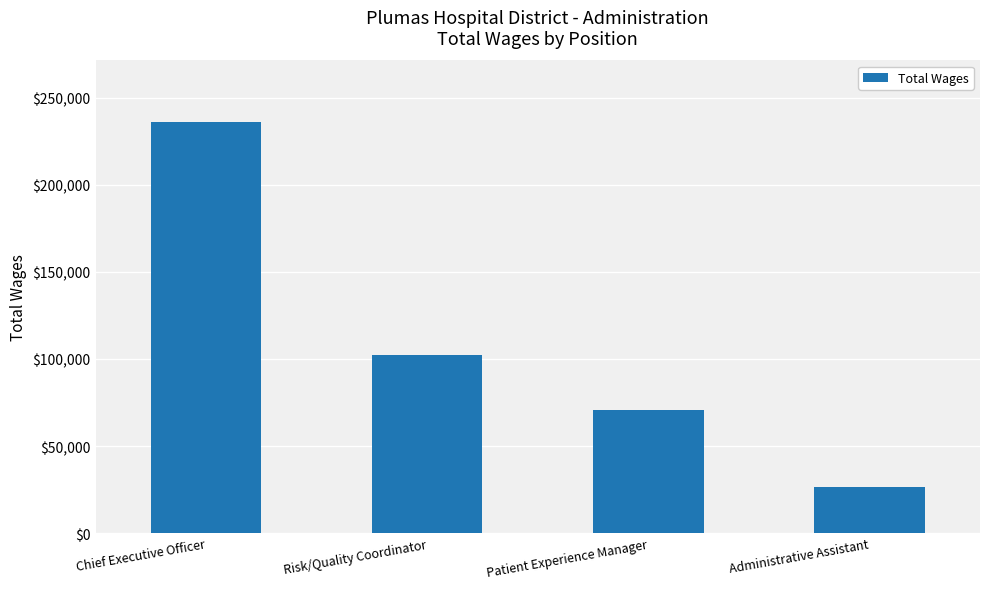

What is the smallest value displayed?

26362